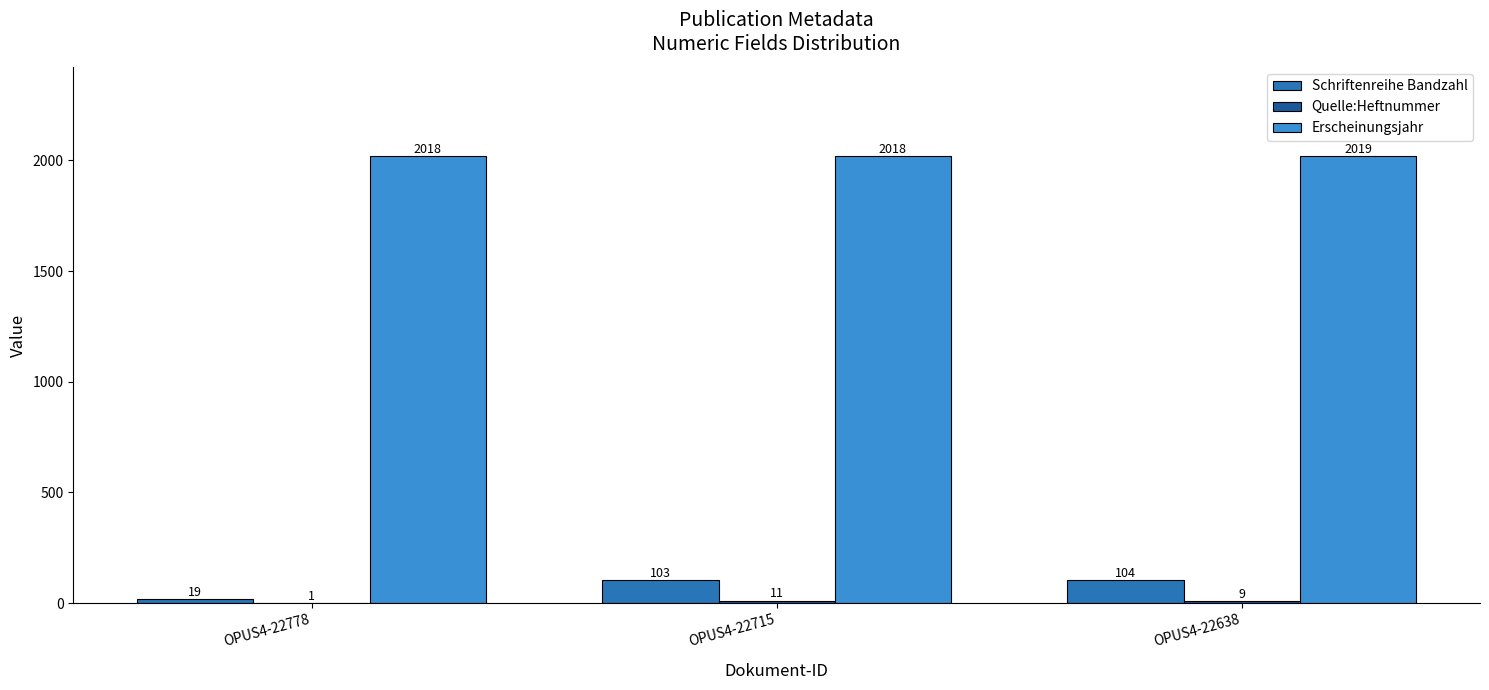

What is the sum of the Erscheinungsjahr values at OPUS4-22778 and OPUS4-22638?

4037